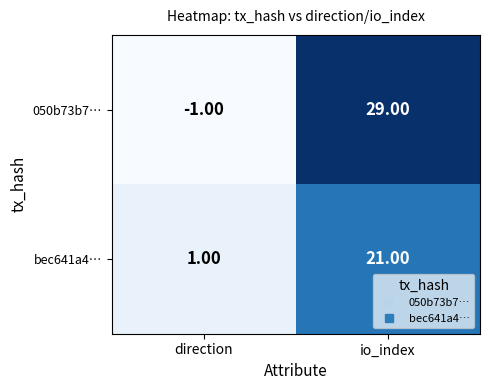

What is the difference between the 050b73b7… values at io_index and direction?

30